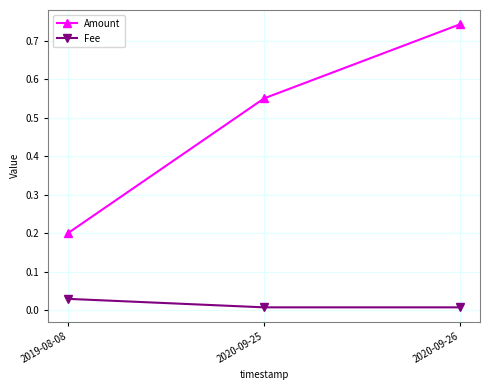

What is the label of the 3rd point from the right?

2019-08-08